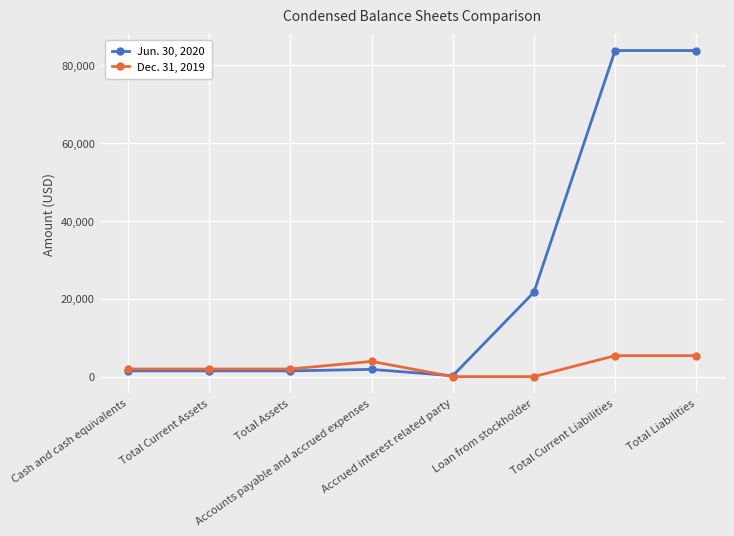

True or false: Dec. 31, 2019 has more than 0 points higher than both neighbors.

True